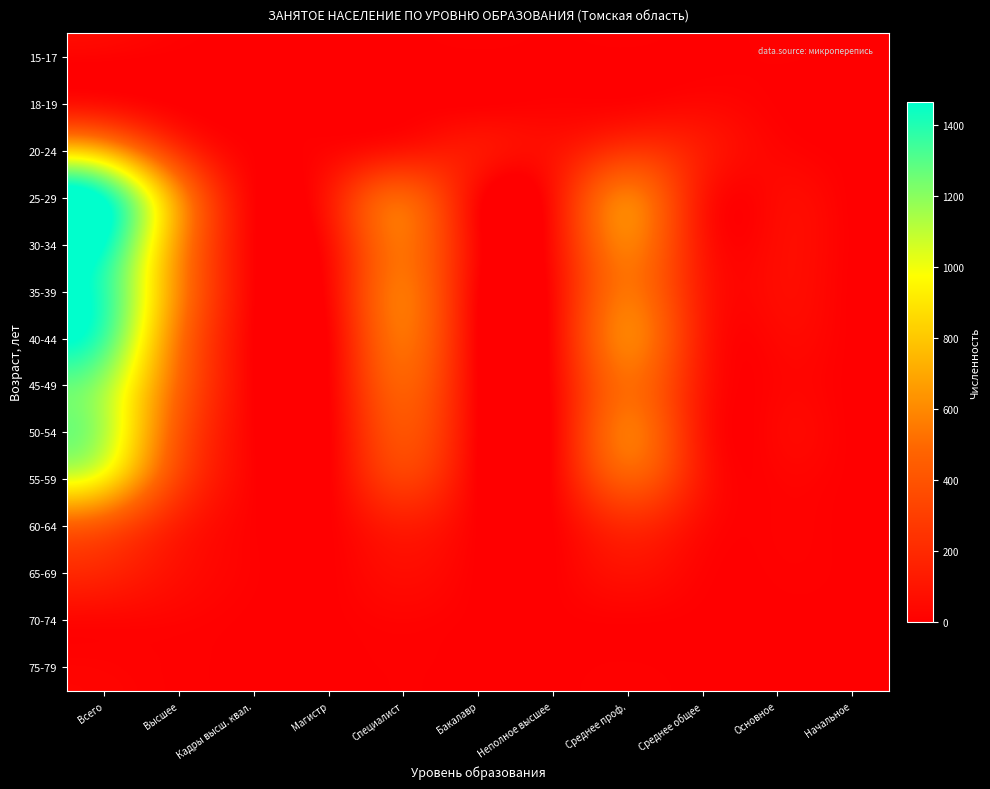

At Неполное высшее, list the series in order from smallest to largest.

15-17, 70-74, 65-69, 75-79, 60-64, 18-19, 50-54, 55-59, 45-49, 40-44, 35-39, 30-34, 20-24, 25-29